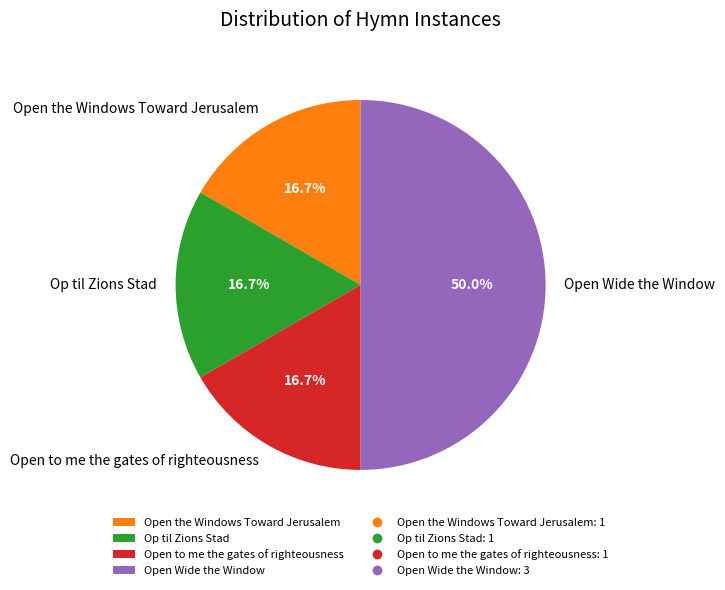

Is Op til Zions Stad the majority of the pie?

No